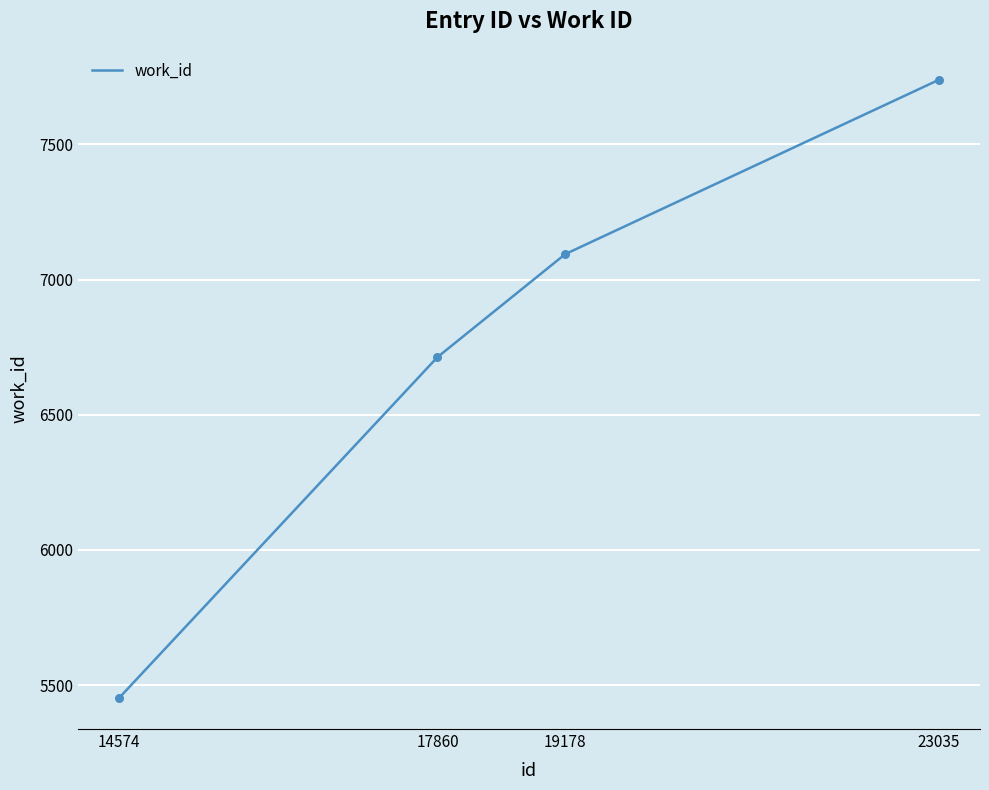

What is the ratio of the value at 23035 to the value at 14574?

1.4